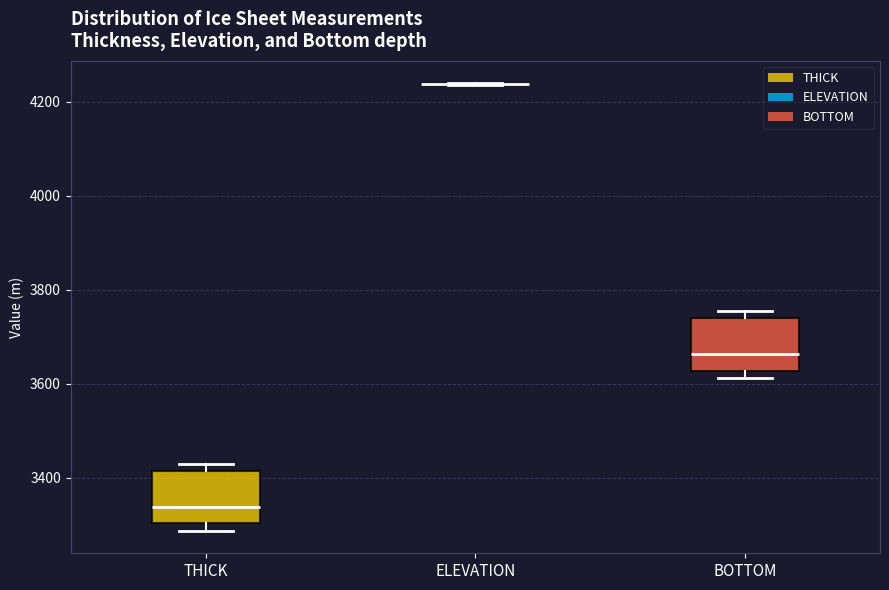

Reading left to right, read every box against the y-axis: the position of its median line, the range the box covers, and the ends of its whiskers. The values are not printed on the chart, so give them approximately, as read against the axis.

THICK: median 3340, box 3300 to 3420, whiskers 3280 to 3420 (just above the box's upper edge)
ELEVATION: box collapsed to a line at 4240, whiskers 4240 to 4240
BOTTOM: median 3660, box 3620 to 3740, whiskers 3620 (just below the box's lower edge) to 3760